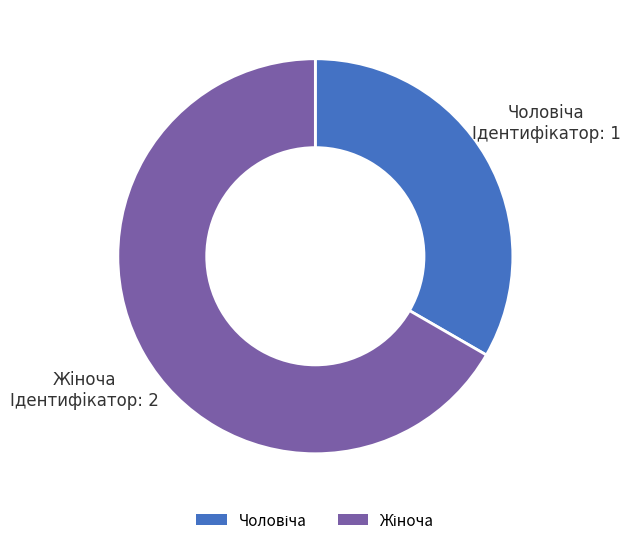

Combined, what portion of the pie is Чоловіча and Жіноча?

100.0%